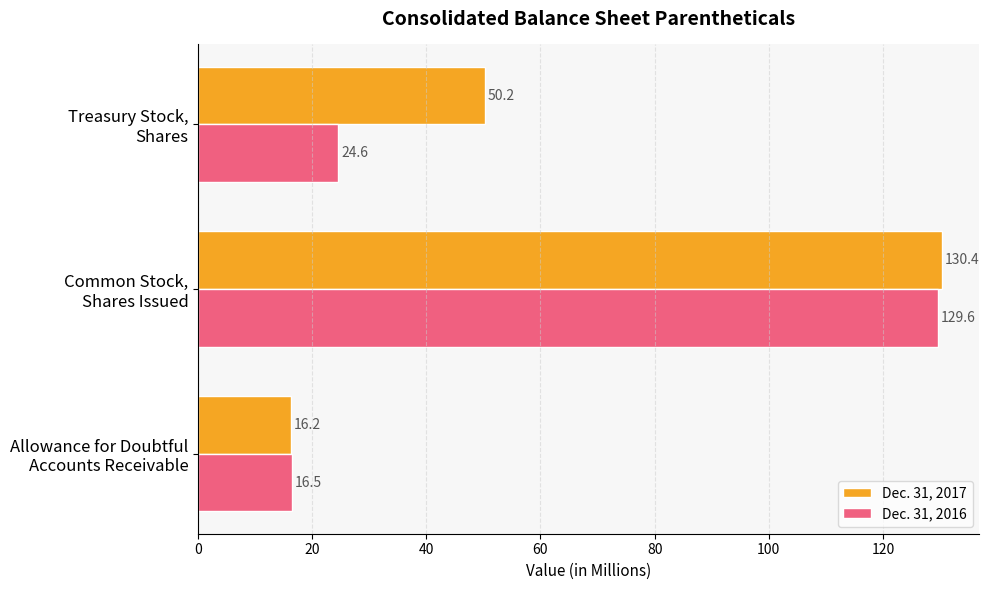

What is the maximum value for Dec. 31, 2017?

130.4